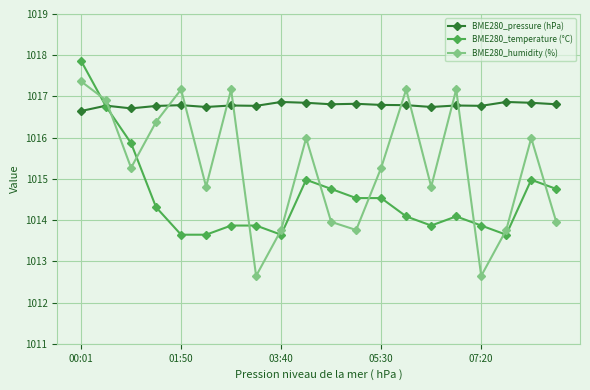

How many categories are shown in the chart?

20